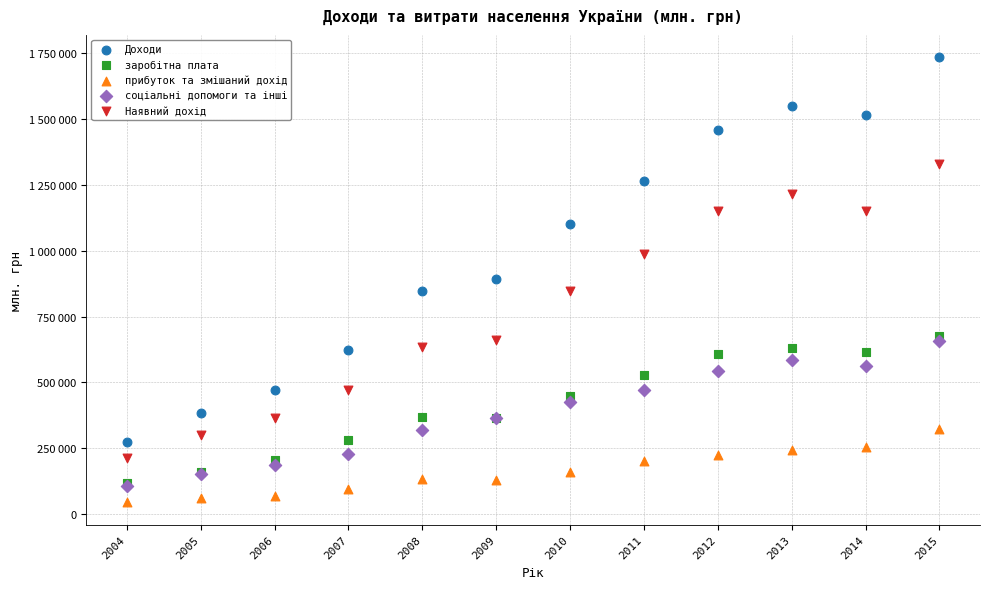

Which series has the largest Y range (max minus min)?

Доходи